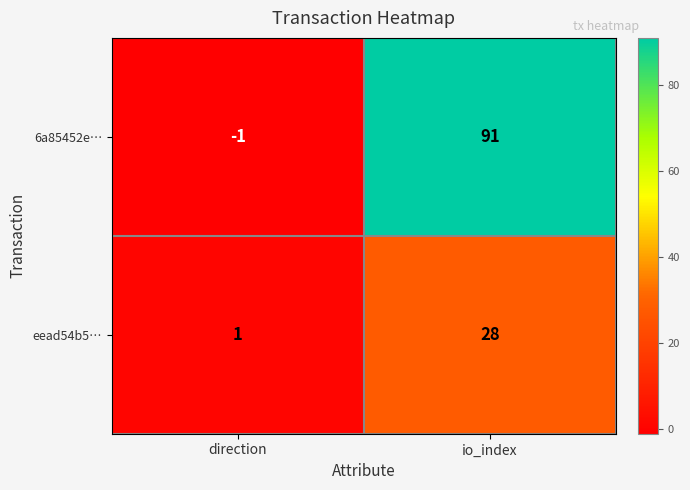

At direction, list the series in order from smallest to largest.

6a85452e…, eead54b5…